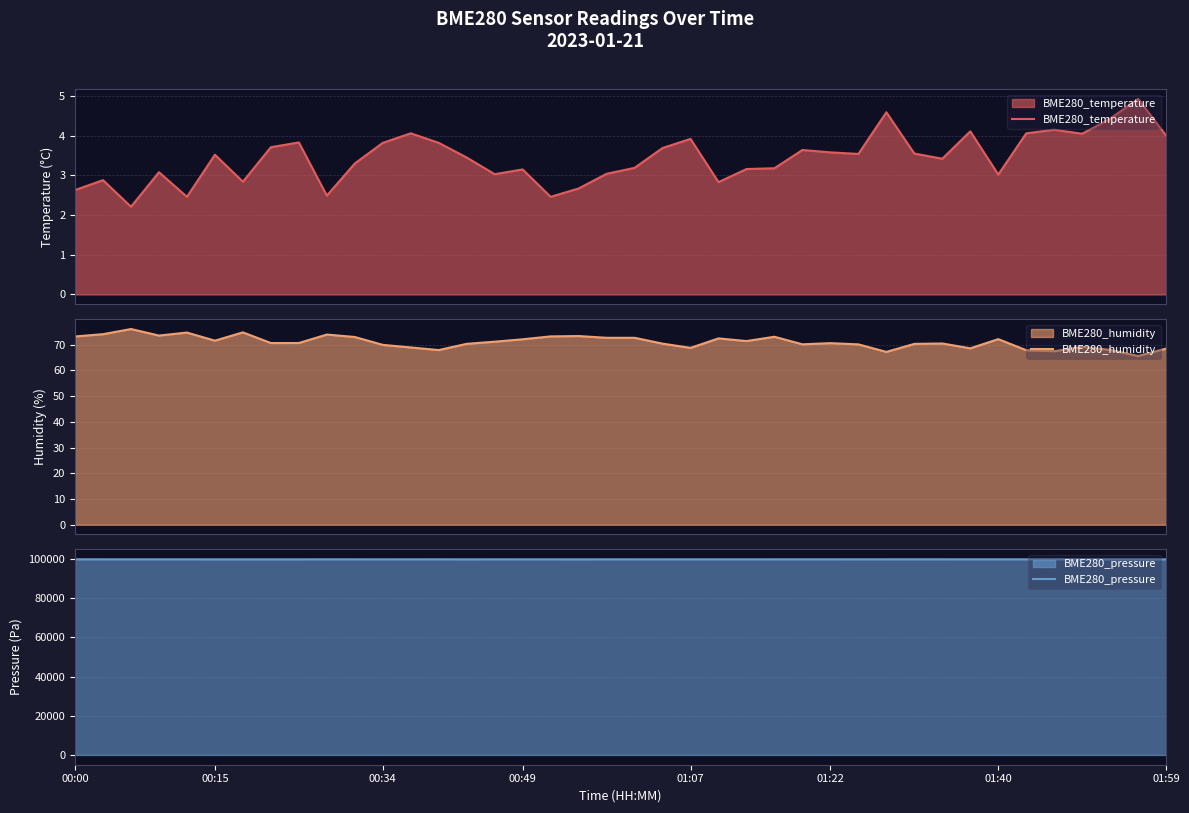

The value of BME280_pressure at 00:00 is 154238.9. True or false?

False